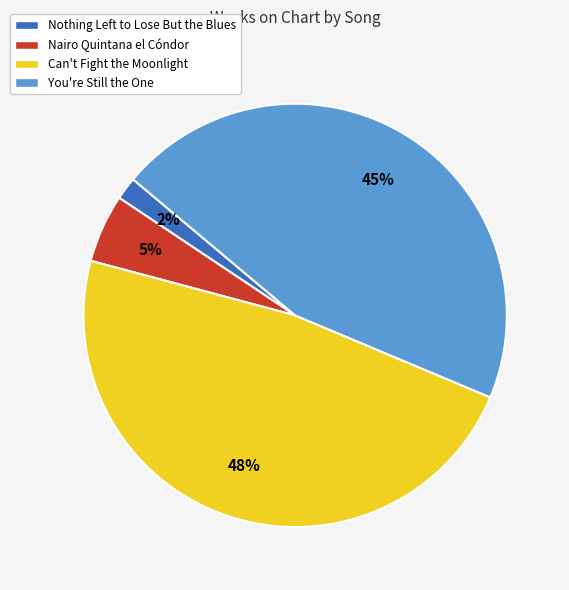

Between Can't Fight the Moonlight and Nairo Quintana el Cóndor, which is larger?

Can't Fight the Moonlight